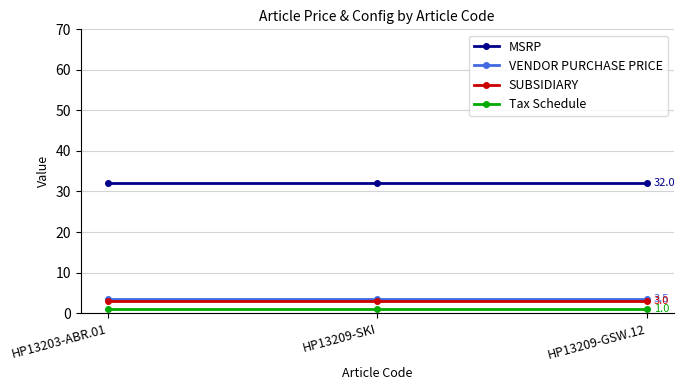

Which series has the largest total across all categories?

MSRP